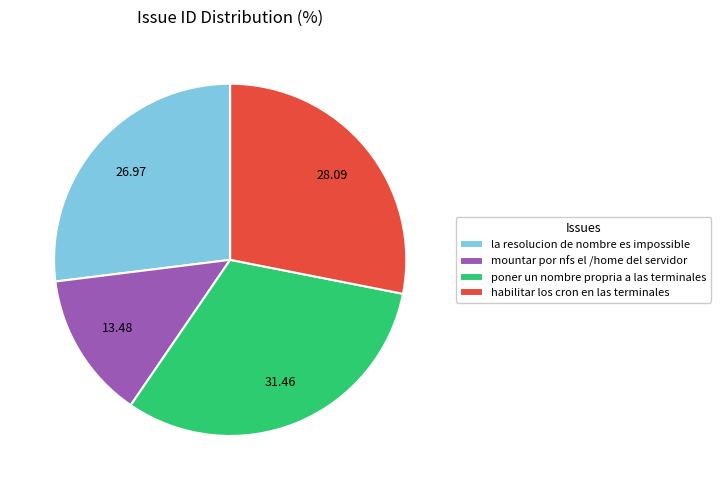

Rank the categories by value from lowest to highest.

mountar por nfs el /home del servidor, la resolucion de nombre es impossible, habilitar los cron en las terminales, poner un nombre propria a las terminales